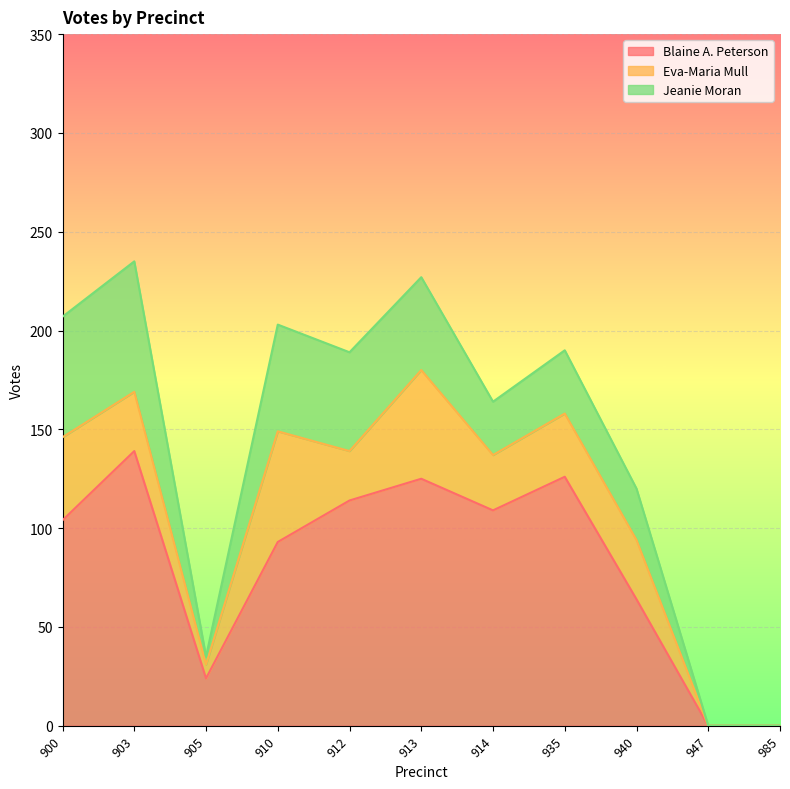

Reading left to right, list all the values displayed in this chart.

Blaine A. Peterson: 900=104	903=139	905=24	910=93	912=114	913=125	914=109	935=126	940=64	947=0	985=0
Eva-Maria Mull: 900=42	903=30	905=7	910=56	912=25	913=55	914=28	935=32	940=30	947=0	985=0
Jeanie Moran: 900=61	903=66	905=4	910=54	912=50	913=47	914=27	935=32	940=26	947=0	985=0